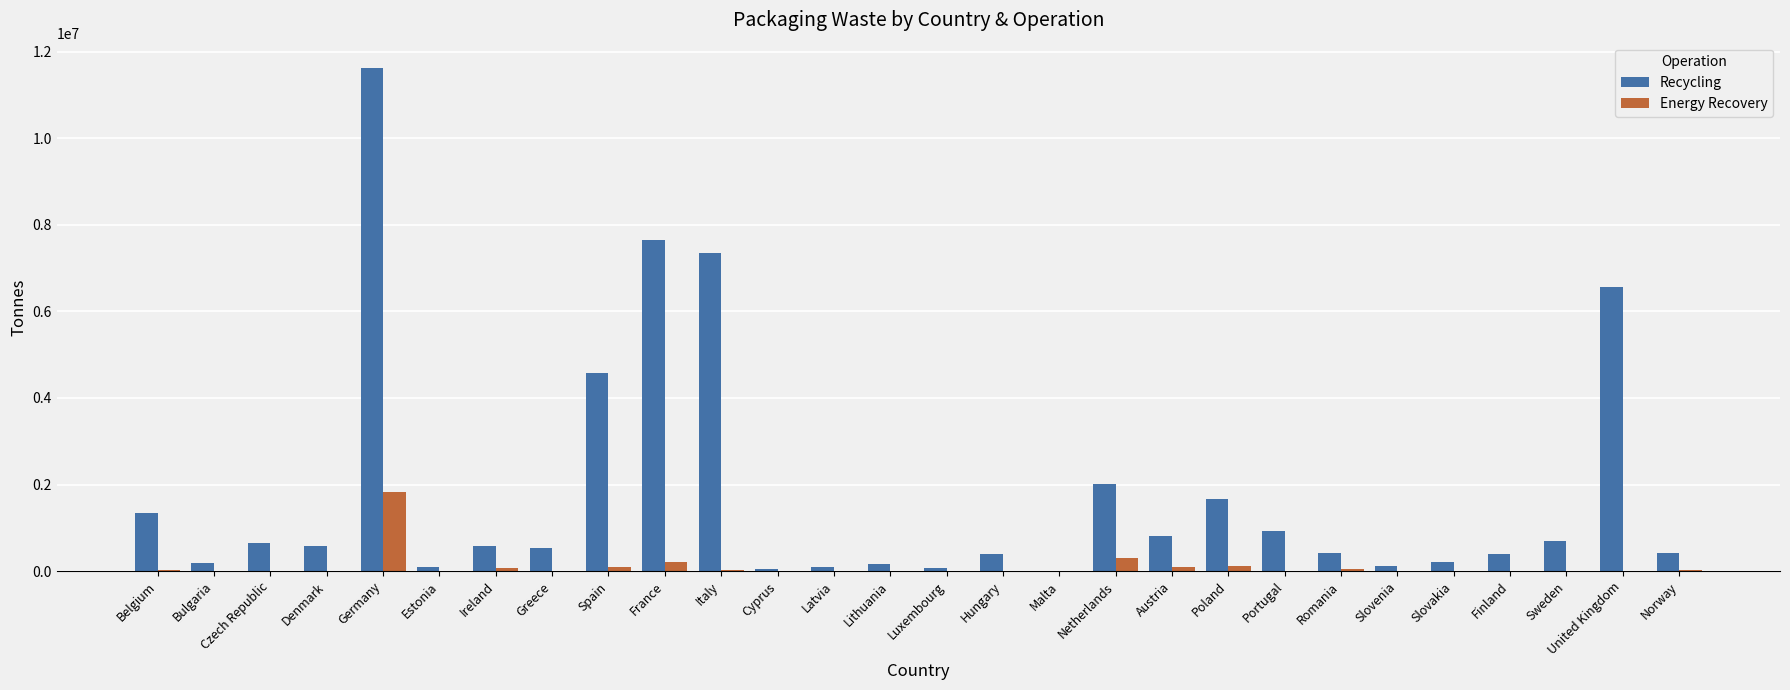

At which category does the chart reach its peak across all series?

Germany